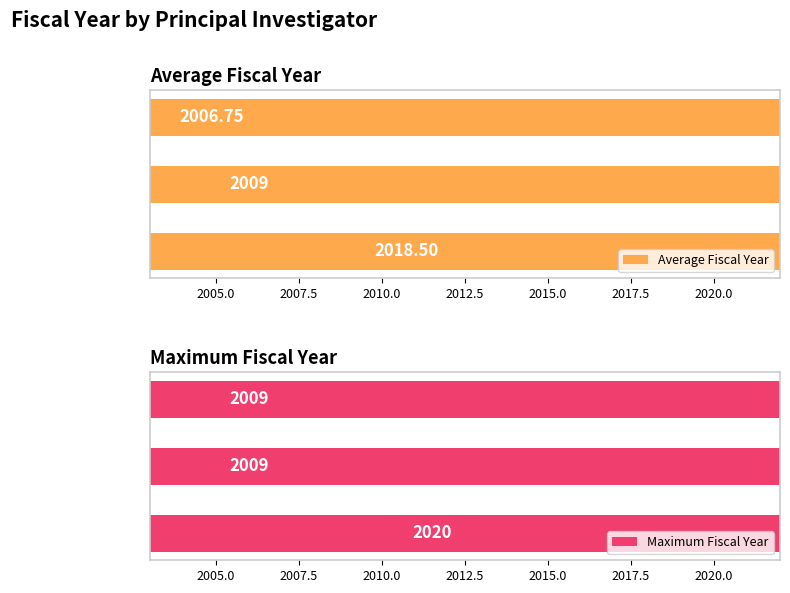

How many bars are there in total?

6